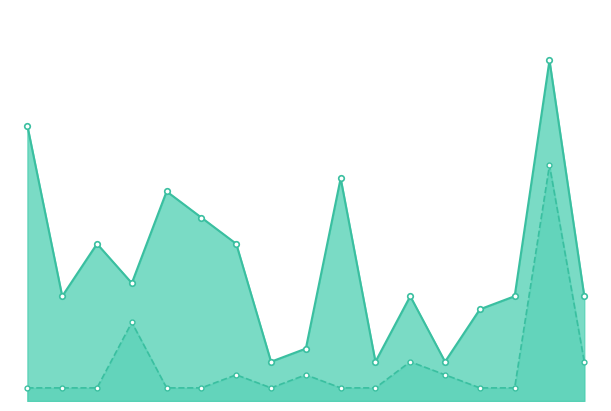

At how many categories does at least one series exceed 12?

5